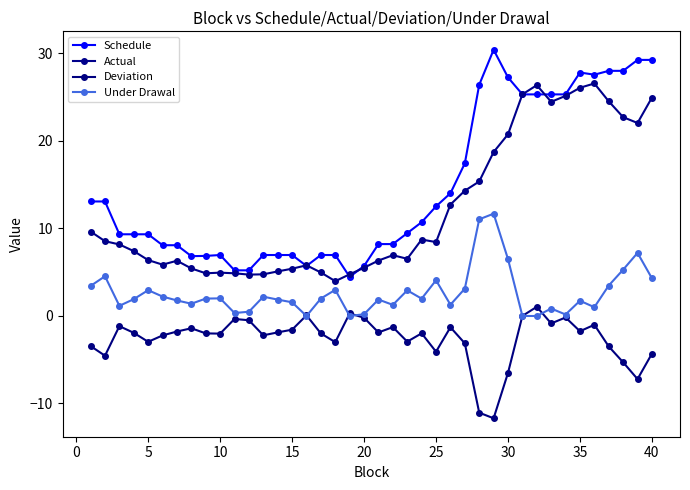

How many series are shown in this chart?

4